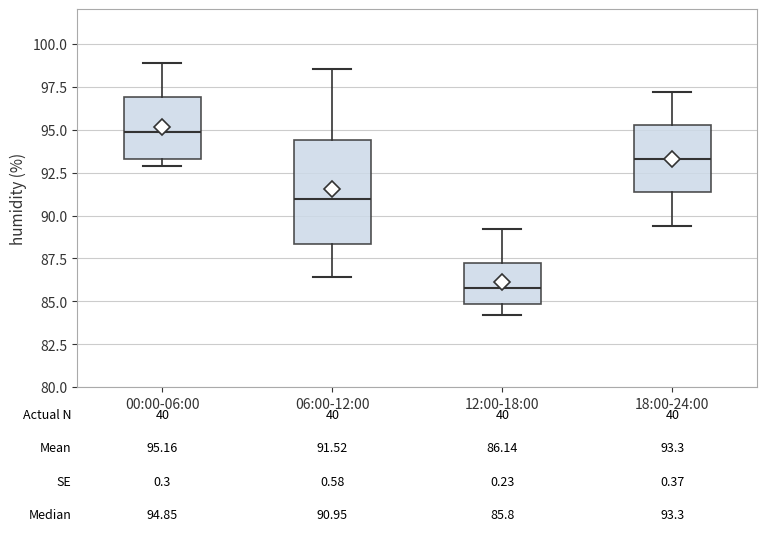

Which box is the tallest, from its lower edge to its upper edge?

06:00-12:00